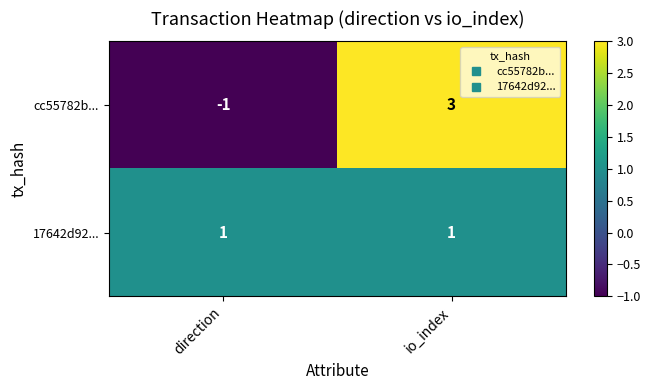

What is the maximum value shown in the chart?

3